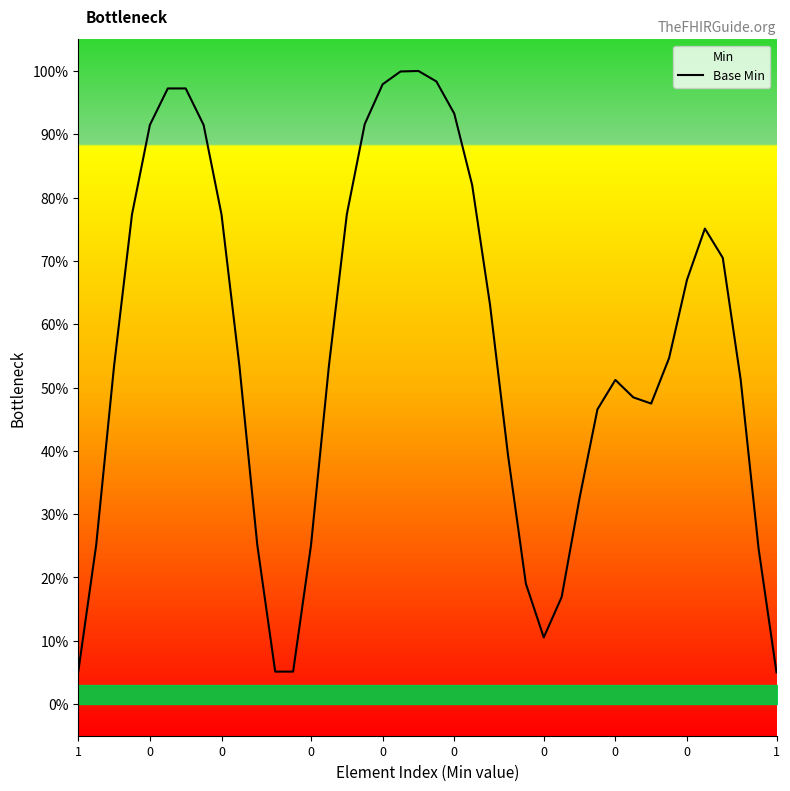

Does the chart display data point markers on the line(s)?

No